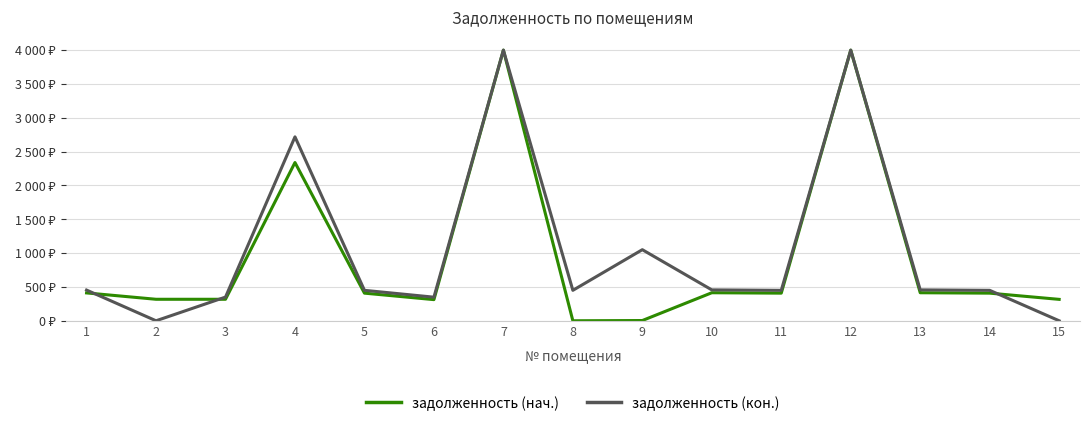

Is the value of задолженность (кон.) at 1 greater than the value of задолженность (нач.) at 14?

Yes